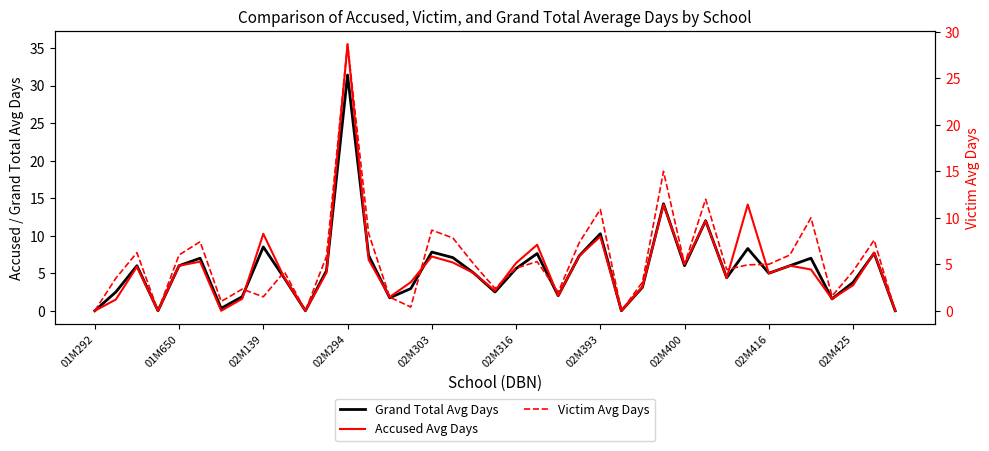

Reading right to left, list all the values displayed in this chart.

Grand Total Avg Days: 0.0	7.7	3.8	1.6	7.0	6.0	5.0	8.3	4.4	12.0	6.0	14.2	3.1	0.0	10.3	7.3	2.0	7.6	5.6	2.5	5.0	7.1	7.8	3.0	1.7	7.4	31.4	5.3	0.0	4.3	8.5	1.9	0.3	7.0	6.0	0.0	6.0	2.5	0.0
Accused Avg Days: 0.0	7.8	3.4	1.6	5.5	6.0	5.0	14.2	4.4	12.0	6.2	14.1	3.2	0.0	9.9	7.3	2.0	8.8	6.3	2.7	5.0	6.4	7.2	3.8	1.8	6.8	35.5	5.1	0.0	4.4	10.2	1.6	0.0	6.5	6.0	0.0	5.9	1.5	0.0
Victim Avg Days: 0.0	7.6	4.2	1.6	10.0	6.0	5.0	4.9	4.4	12.0	5.0	15.0	3.1	0.0	10.9	7.3	2.0	5.3	4.6	2.4	5.0	7.8	8.7	0.4	1.5	8.3	28.7	5.9	0.0	4.2	1.5	2.3	1.0	7.4	6.0	0.0	6.2	3.5	0.0